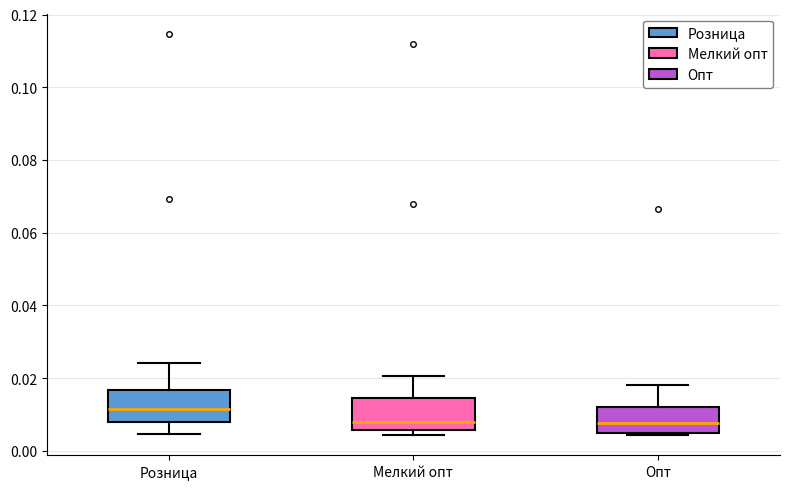

Where is the lower edge of the box for Мелкий опт on the y-axis? The values are not printed on the chart, so give them approximately, as read against the axis.

0.006